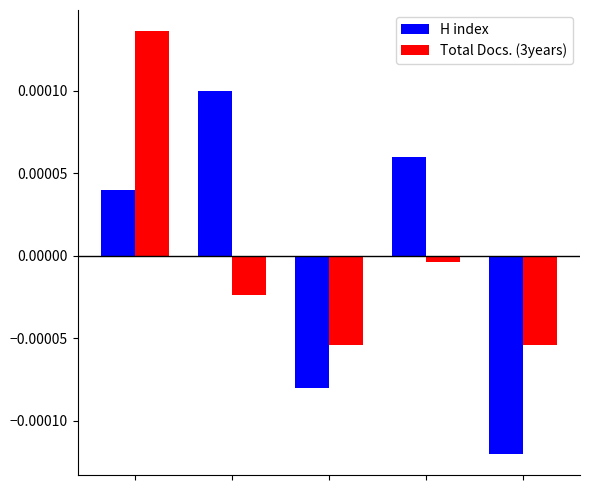

Rank the series by their maximum value, from highest to lowest.

Total Docs. (3years), H index